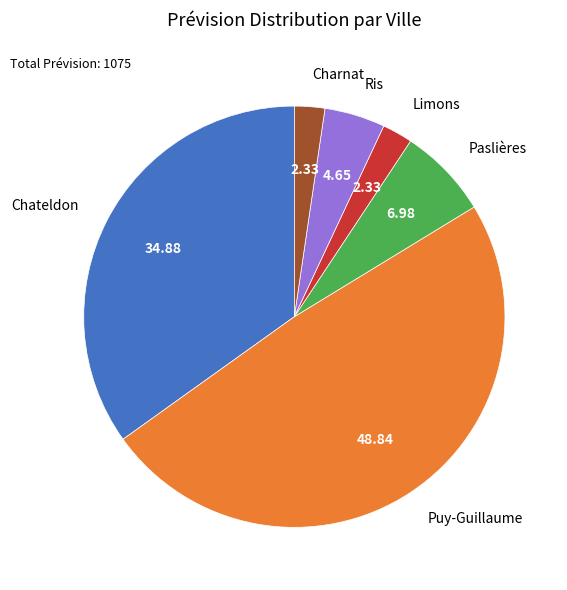

Do Charnat and Paslières together represent more than half of the pie?

No